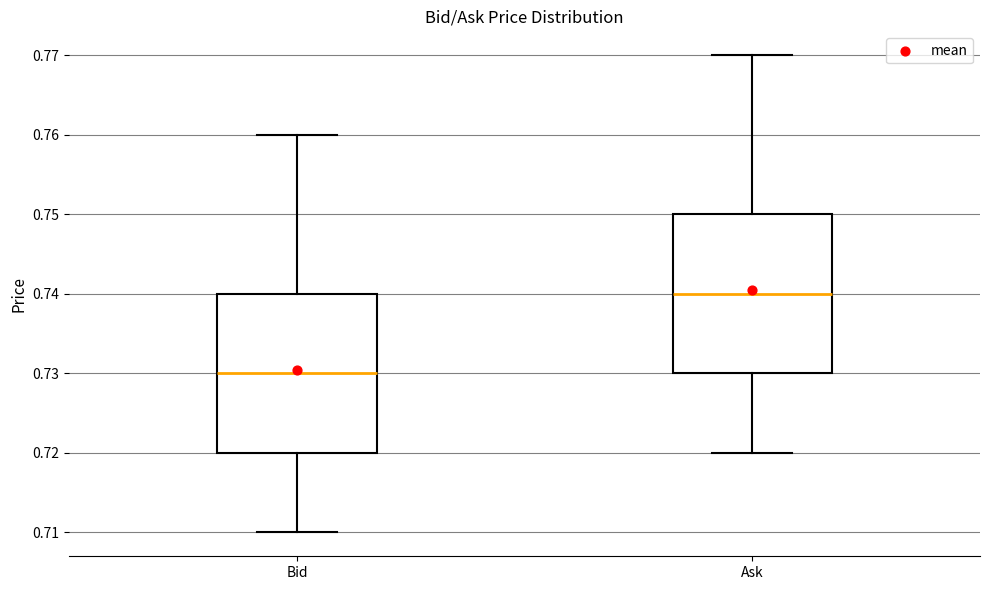

Which box's median line is the highest?

Ask